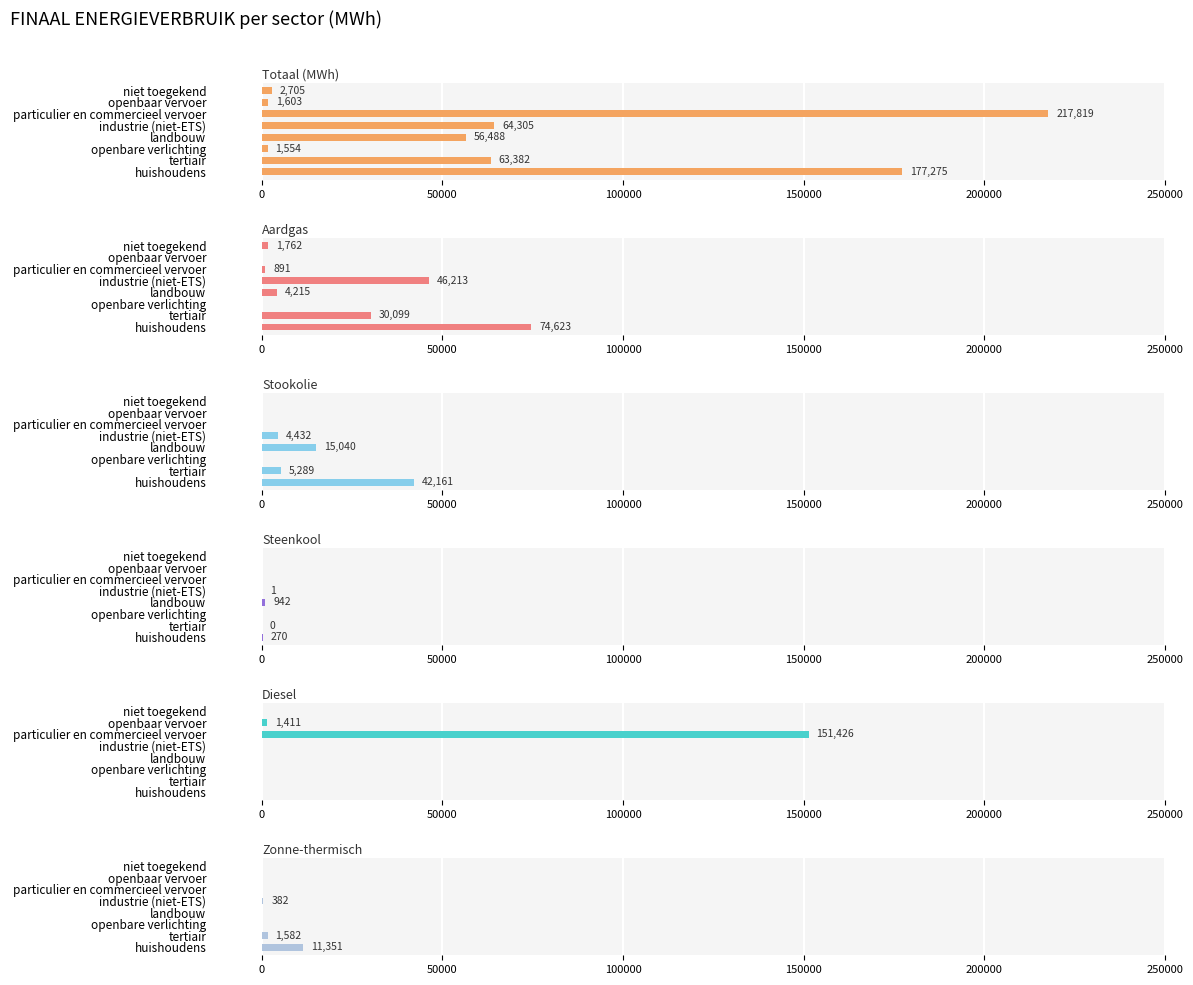

Reading left to right, list all the values displayed in this chart.

Totaal (MWh): 177275.1	63382.0	1554.0	56488.1	64305.5	217819.1	1602.8	2705.3
Aardgas: 74623.0	30099.4	0.0	4215.4	46213.0	891.2	0.0	1762.4
Stookolie: 42161.4	5288.9	0.0	15039.9	4432.2	0.0	0.0	0.0
Steenkool: 269.9	0.0	0.0	942.2	1.2	0.0	0.0	0.0
Diesel: 0.0	0.0	0.0	0.0	0.0	151426.3	1410.6	0.0
Zonne-thermisch: 11351.0	1582.5	0.0	0.0	381.6	0.0	0.0	0.0